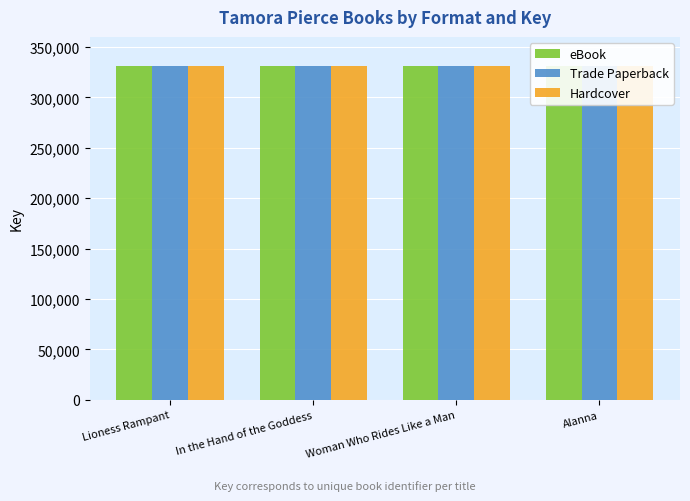

What is the average value of the Trade Paperback series?

331133